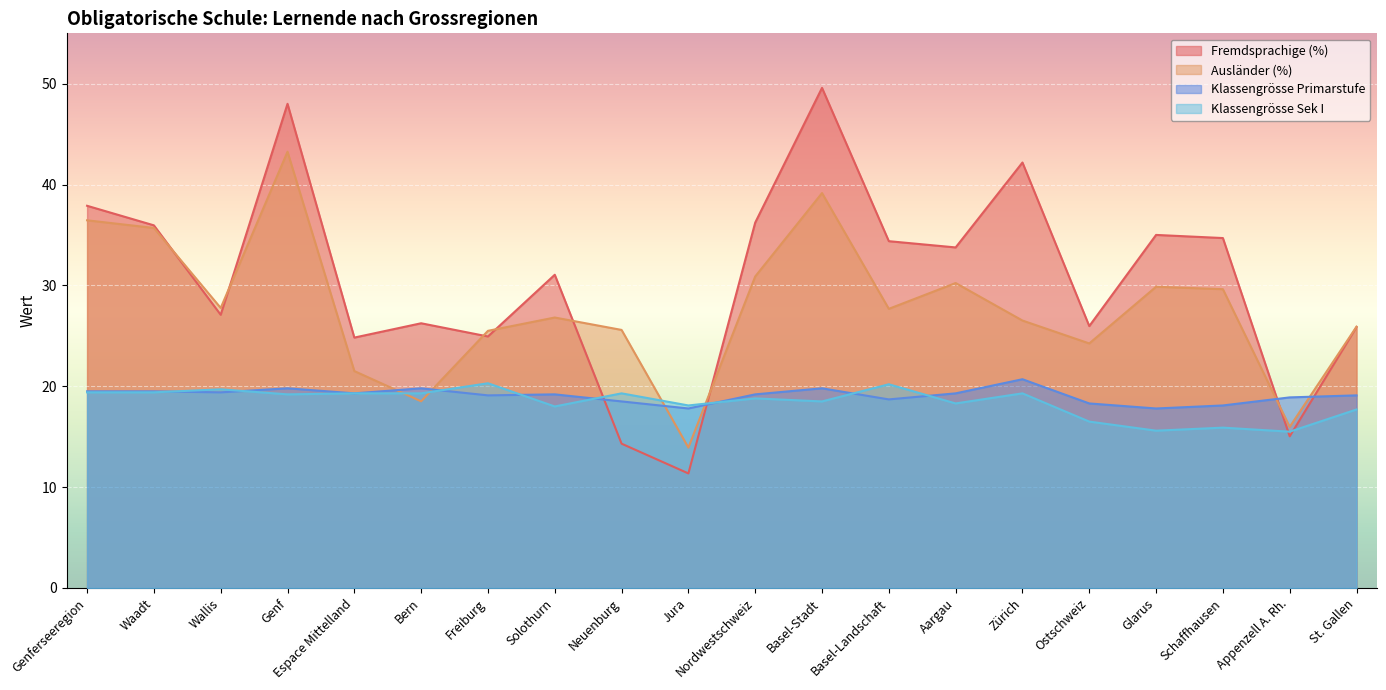

After their last crossing, which series has the higher values: Ausländer (%) or Klassengrösse Sek I?

Ausländer (%)